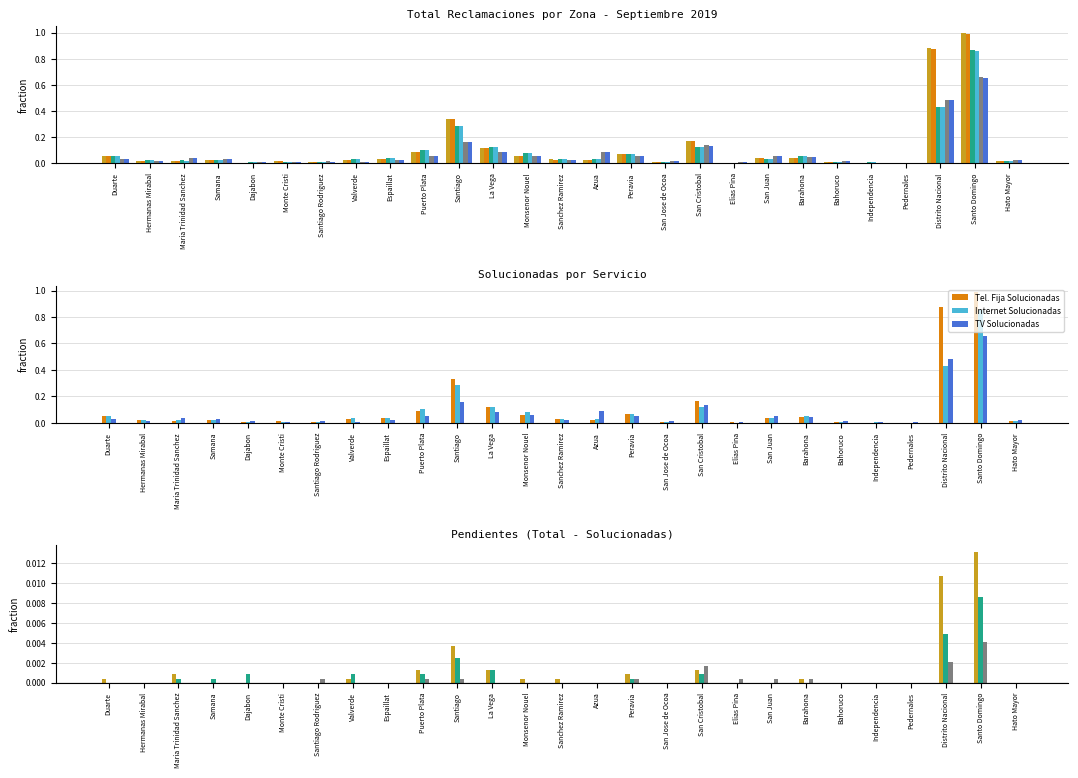

Between Puerto Plata and San Juan, which series saw the biggest shift?

Internet Total